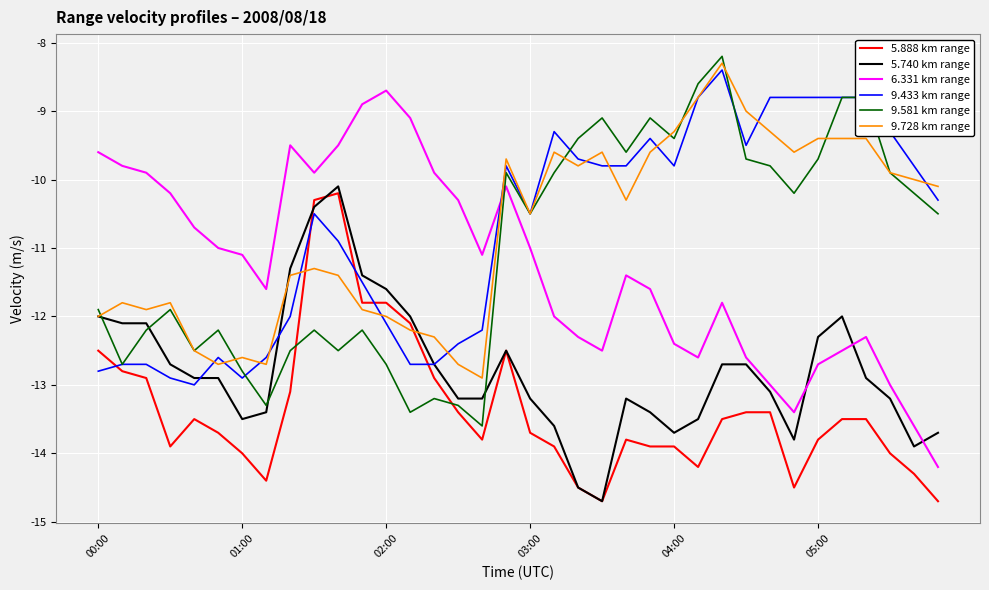

After their last crossing, which series has the higher values: 9.433 km range or 5.888 km range?

9.433 km range